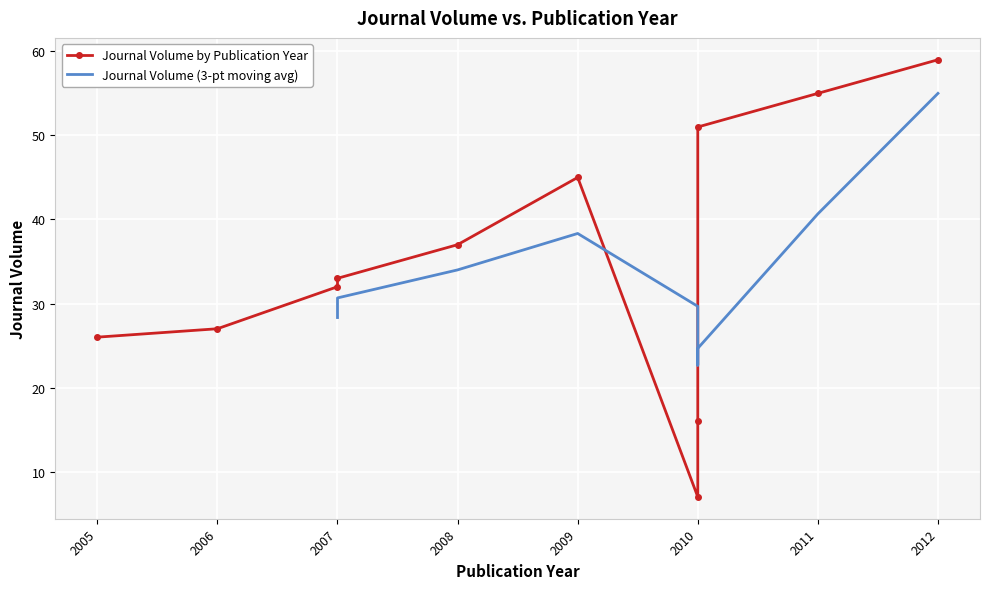

Which label corresponds to the smallest value in the chart?

2010